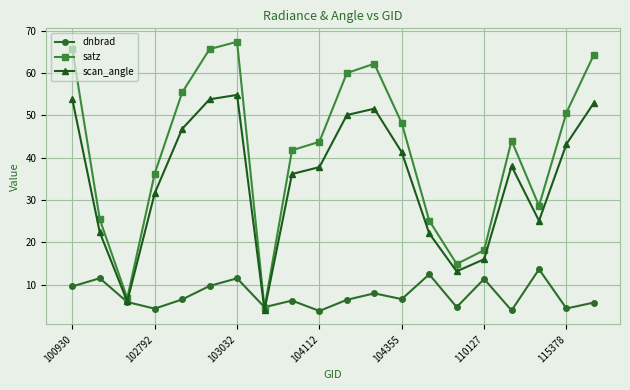

What is the value of the satz point at the 5th from the left?

55.4